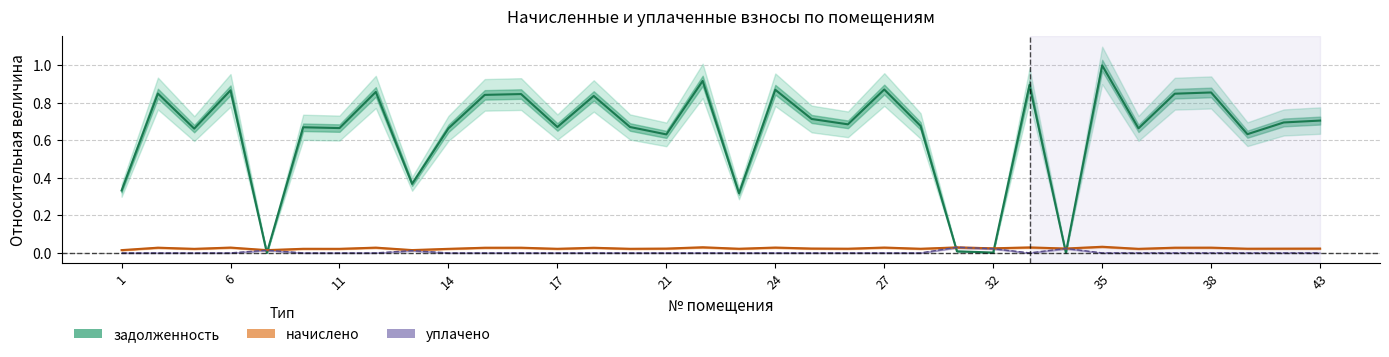

Is it true that уплачено equals -0.0 at 22?

False